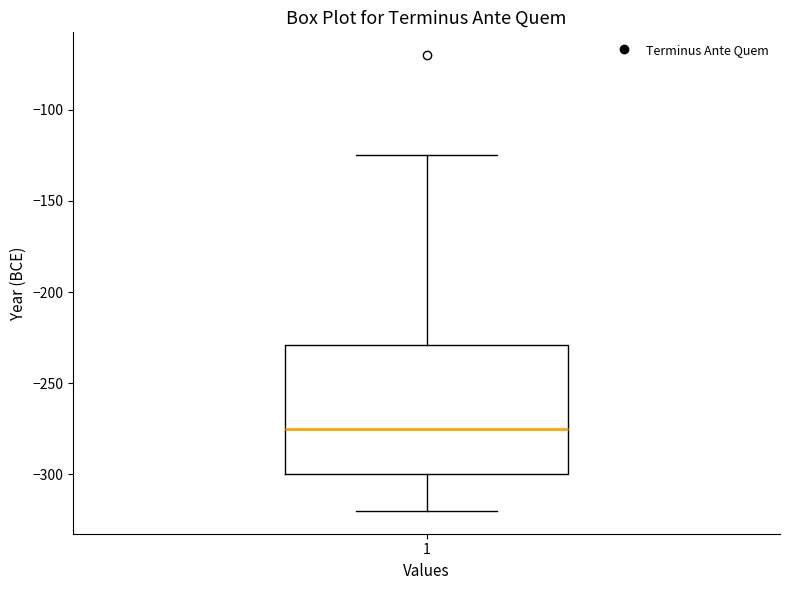

Read this box plot against the y-axis: the position of the median line, the range covered by the box, and the ends of both whiskers. The values are not printed on the chart, so give them approximately, as read against the axis.

median -275, box -300 to -230, whiskers -320 to -125